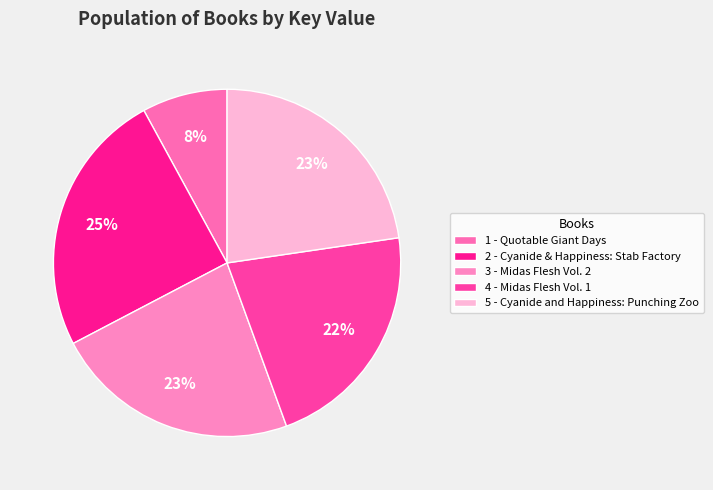

The 5 - Cyanide and Happiness: Punching Zoo slice represents 28% of the pie. True or false?

False